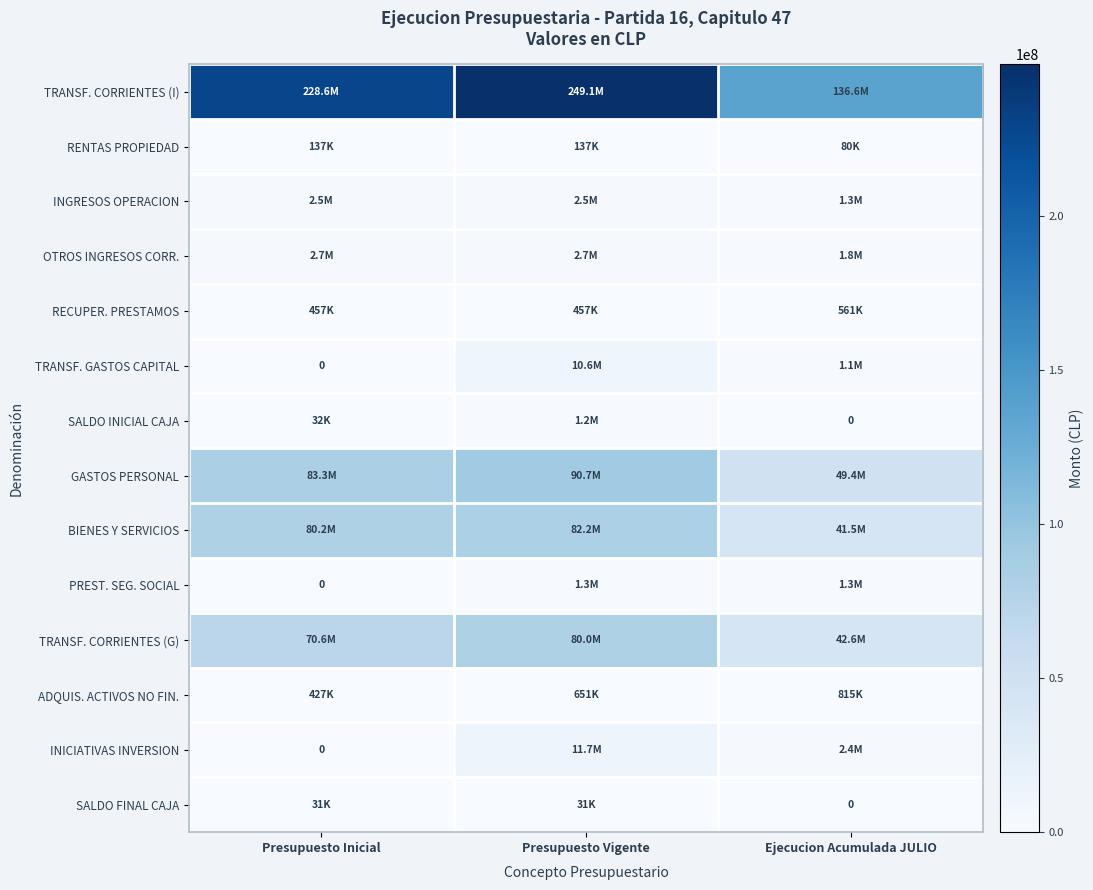

What is the sum of the TRANSF. CORRIENTES (I) values at Presupuesto Inicial and Ejecucion Acumulada JULIO?

365246204